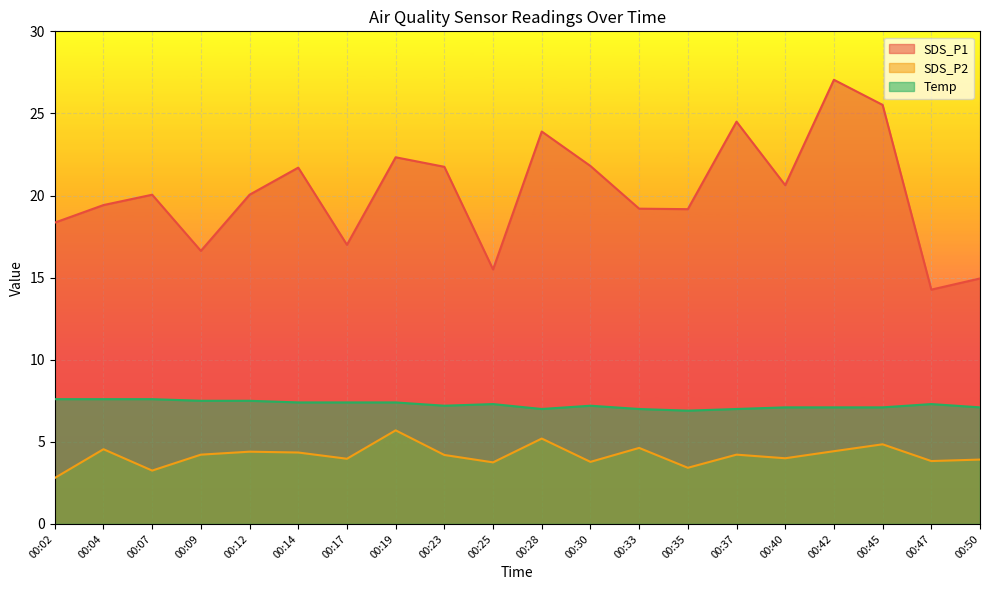

In Temp, how many points are lower than both neighbors (excluding endpoints)?

3